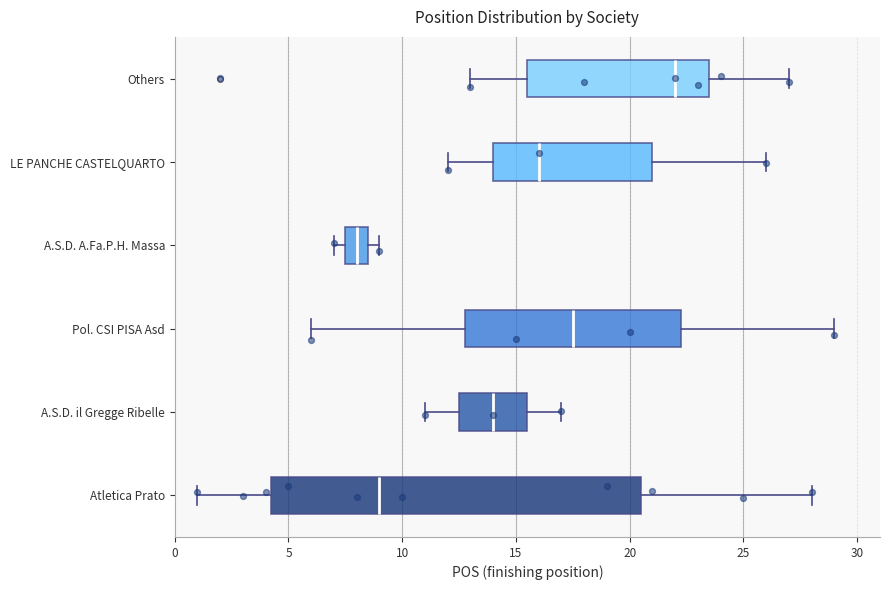

Where does the right whisker of the box for LE PANCHE CASTELQUARTO end on the x-axis? The values are not printed on the chart, so give them approximately, as read against the axis.

26.0